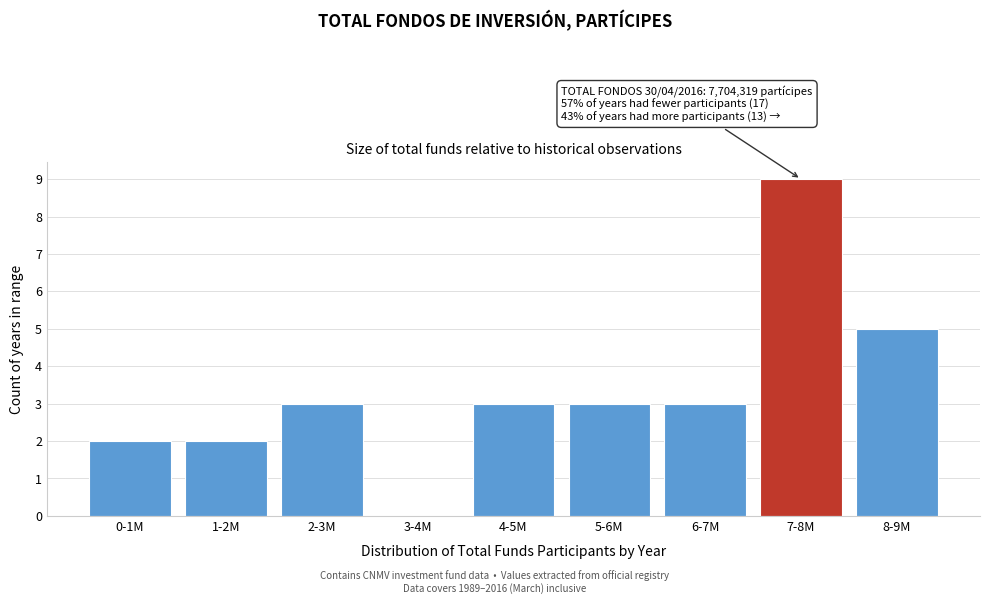

Reading right to left, what are all the values shown in this chart?

8-9M=5	7-8M=9	6-7M=3	5-6M=3	4-5M=3	3-4M=0	2-3M=3	1-2M=2	0-1M=2